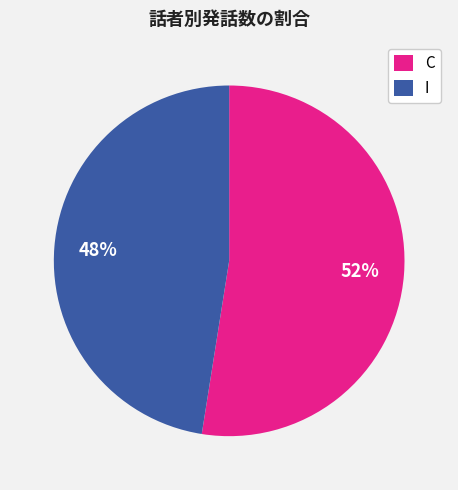

To the nearest percent, what percentage of the pie is I?

48%